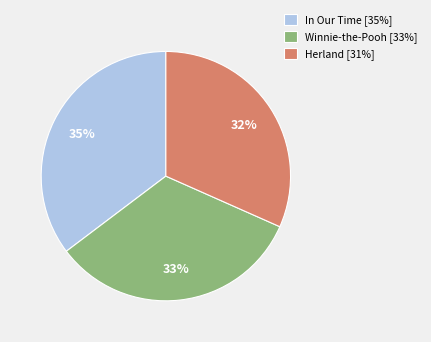

What is the ratio of the value at Winnie-the-Pooh [33%] to the value at In Our Time [35%]?

0.9